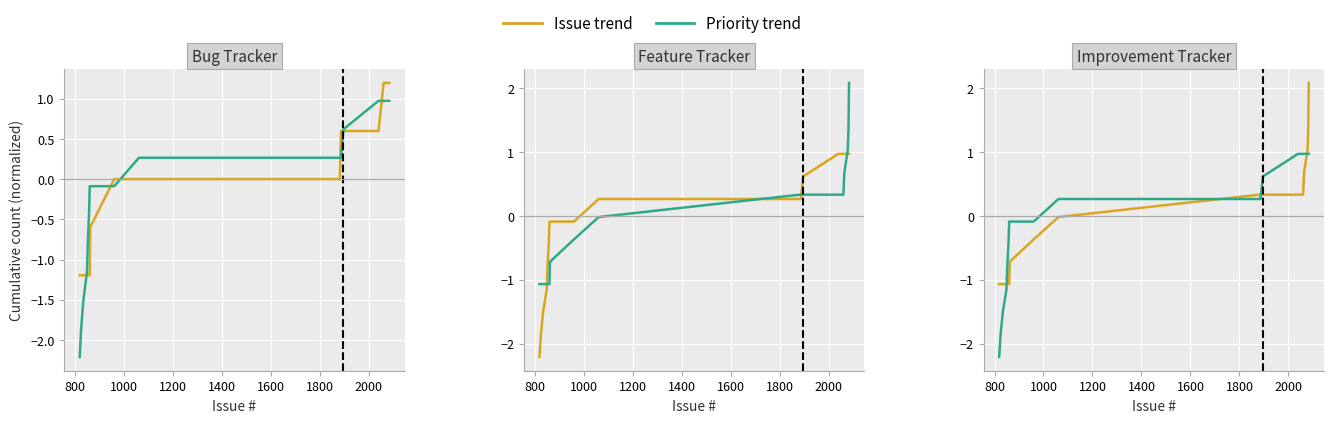

Reading left to right, list all the values displayed in this chart.

Issue trend: -1.1	-1.1	-1.1	-1.1	-1.1	-1.1	-1.1	-0.7	-0.4	-0.0	0.3	0.3	0.3	0.3	0.3	0.7	1.0	1.4	1.7	2.1
Priority trend: -2.2	-1.9	-1.5	-1.1	-0.8	-0.4	-0.1	-0.1	-0.1	0.3	0.3	0.3	0.6	1.0	1.0	1.0	1.0	1.0	1.0	1.0